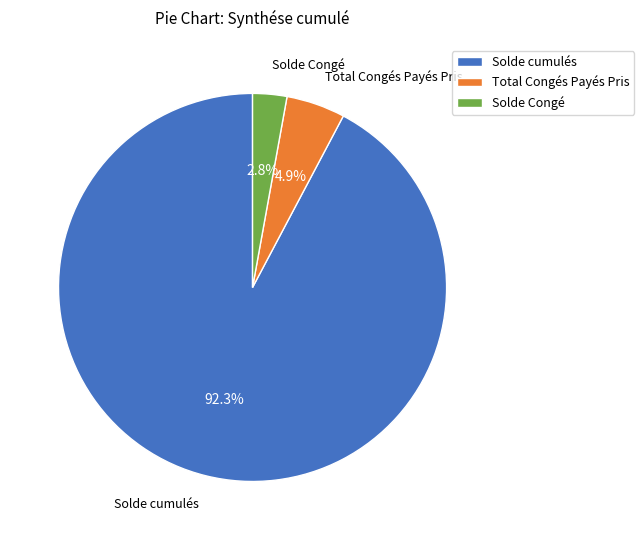

To the nearest percent, what is the average slice percentage?

33%